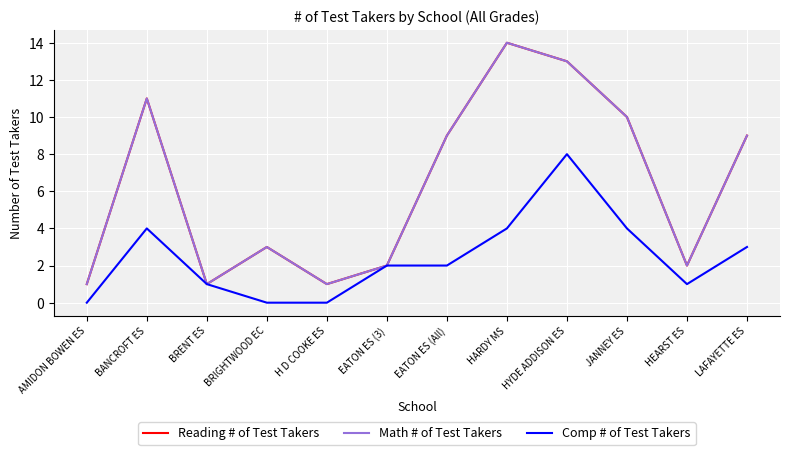

Where does the Reading # of Test Takers series first go above 9?

BANCROFT ES